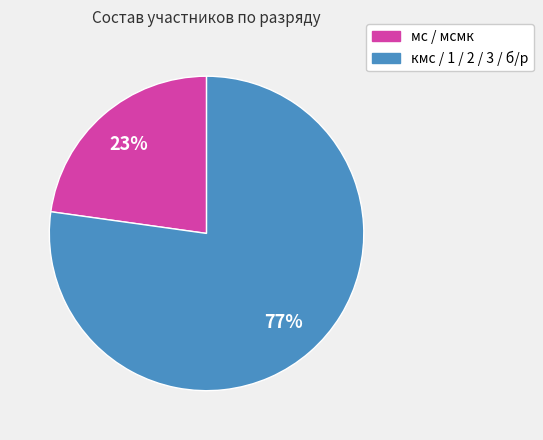

Is there a majority slice in this chart?

Yes